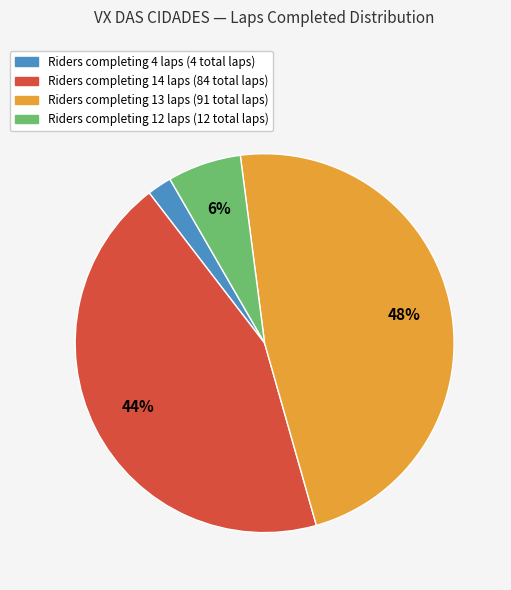

To the nearest percent, what is the difference between the largest and smallest slice percentages?

46%